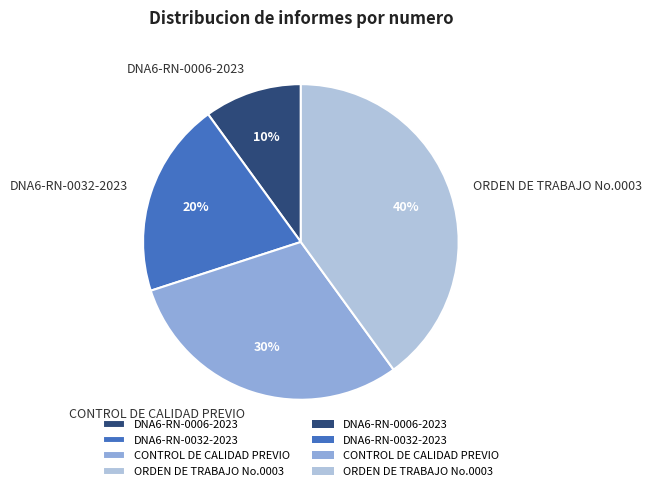

Between DNA6-RN-0006-2023 and DNA6-RN-0032-2023, which is larger?

DNA6-RN-0032-2023